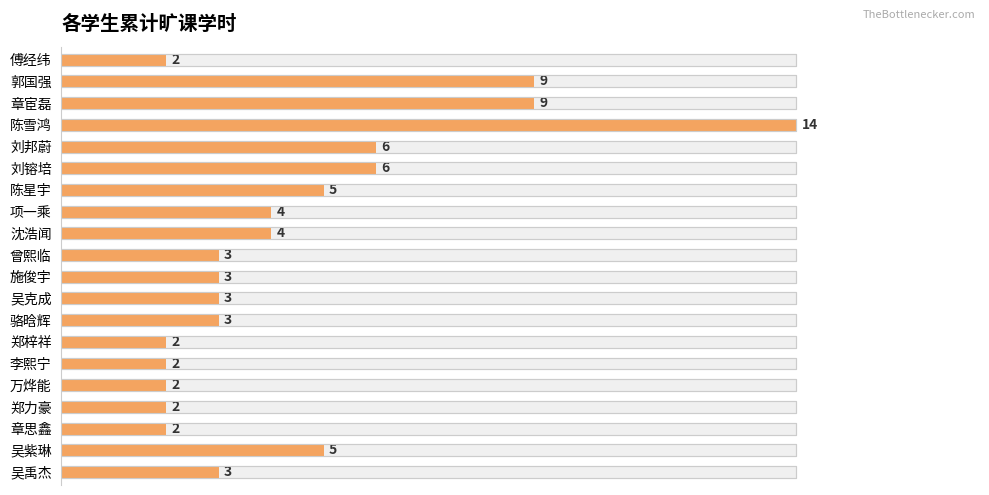

List the labels in order of value, smallest first.

傅经纬, 郑梓祥, 李熙宁, 万烨能, 郑力豪, 章思鑫, 曾熙临, 施俊宇, 吴克成, 骆晗辉, 吴禹杰, 项一乘, 沈浩闻, 陈星宇, 吴紫琳, 刘邦蔚, 刘镕培, 郭国强, 章宦磊, 陈雪鸿